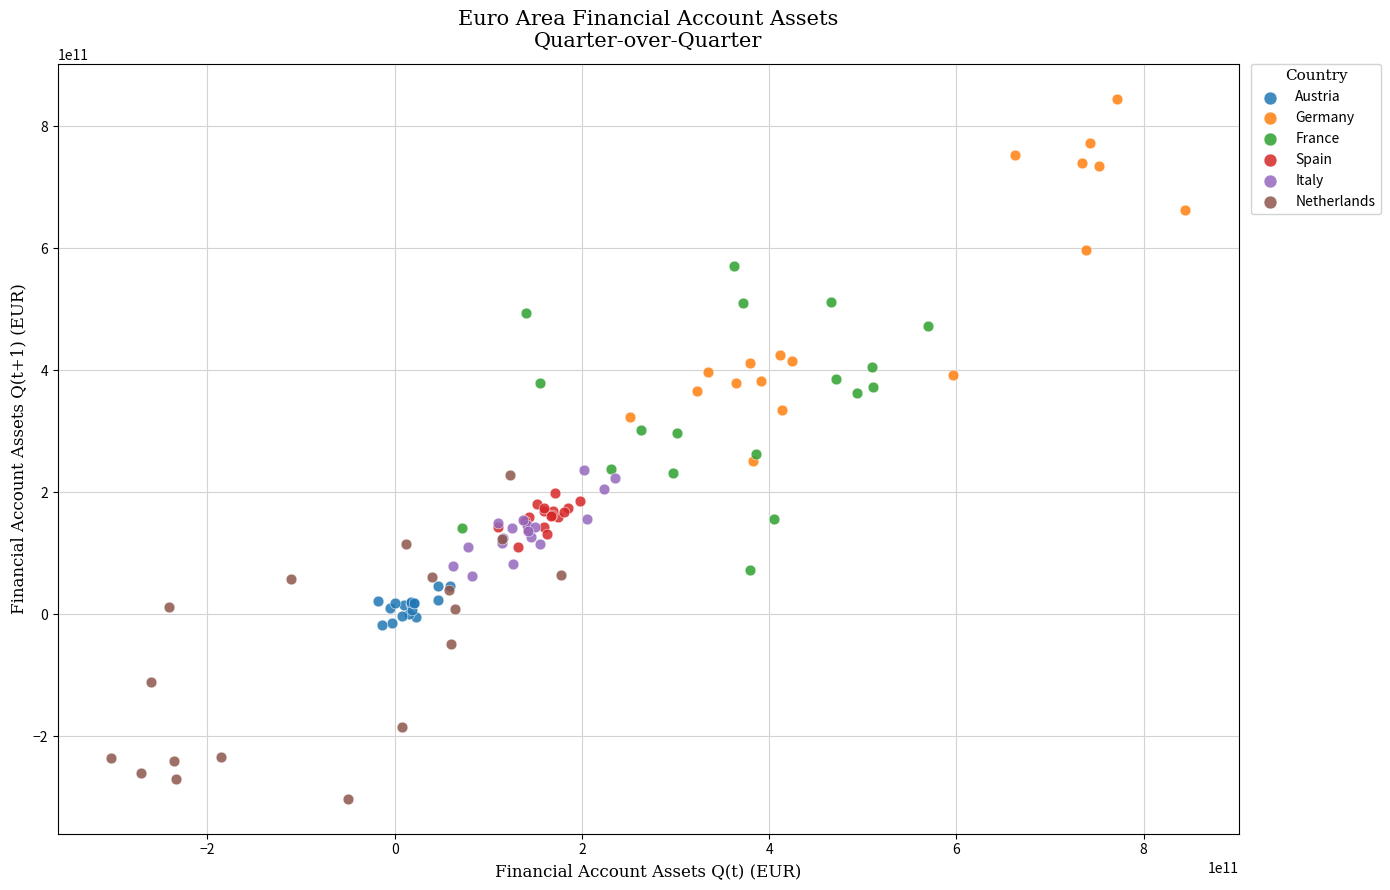

What are all the series names shown in the legend?

Austria, Germany, France, Spain, Italy, Netherlands